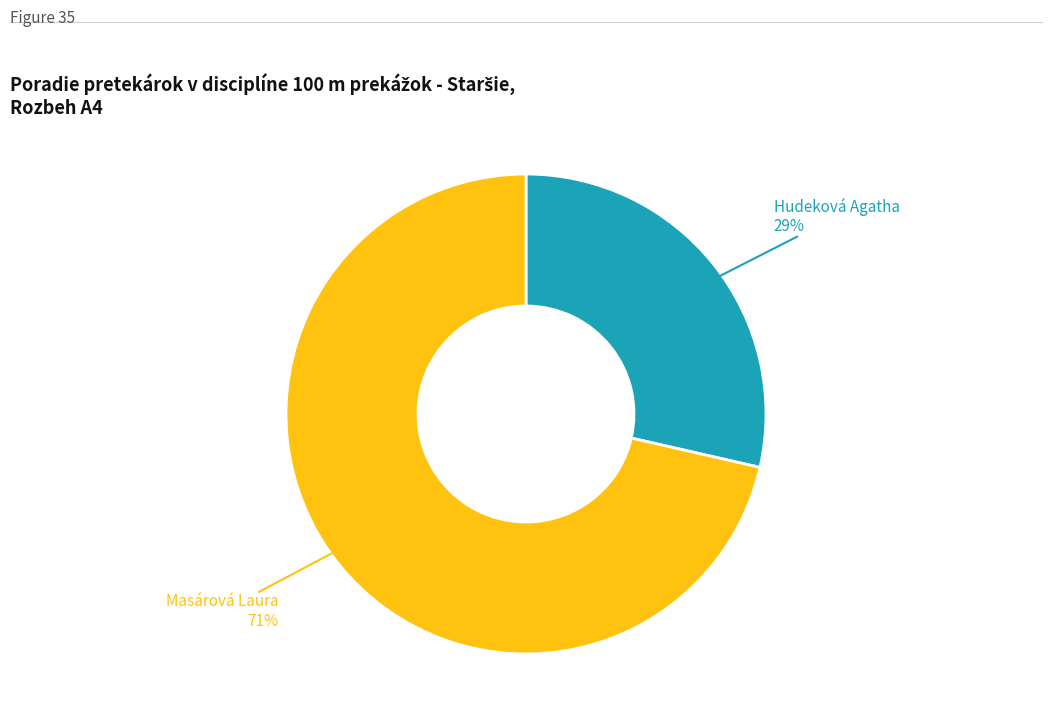

Is there any slice that represents more than half of the pie?

Yes